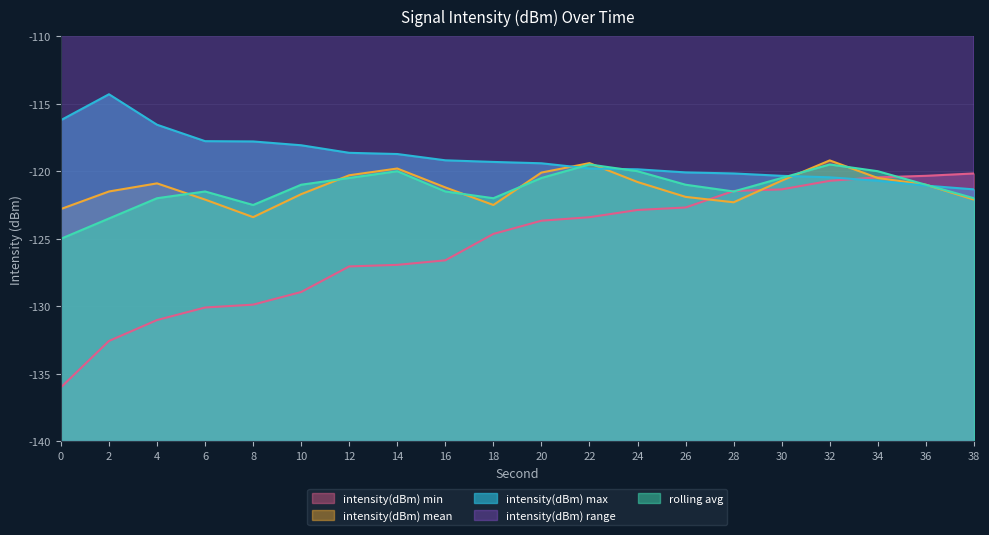

True or false: rolling avg has more than 0 points higher than both neighbors.

True